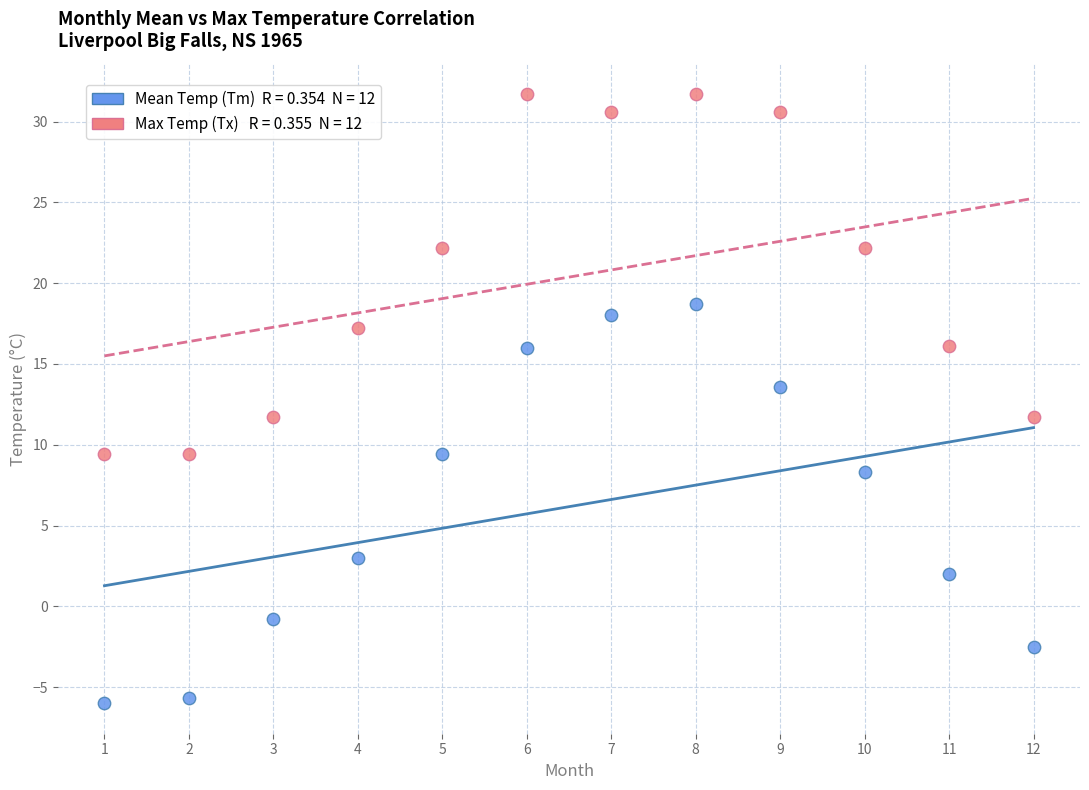

Across all data points, what is the range of X values (max minus min)?

11.0